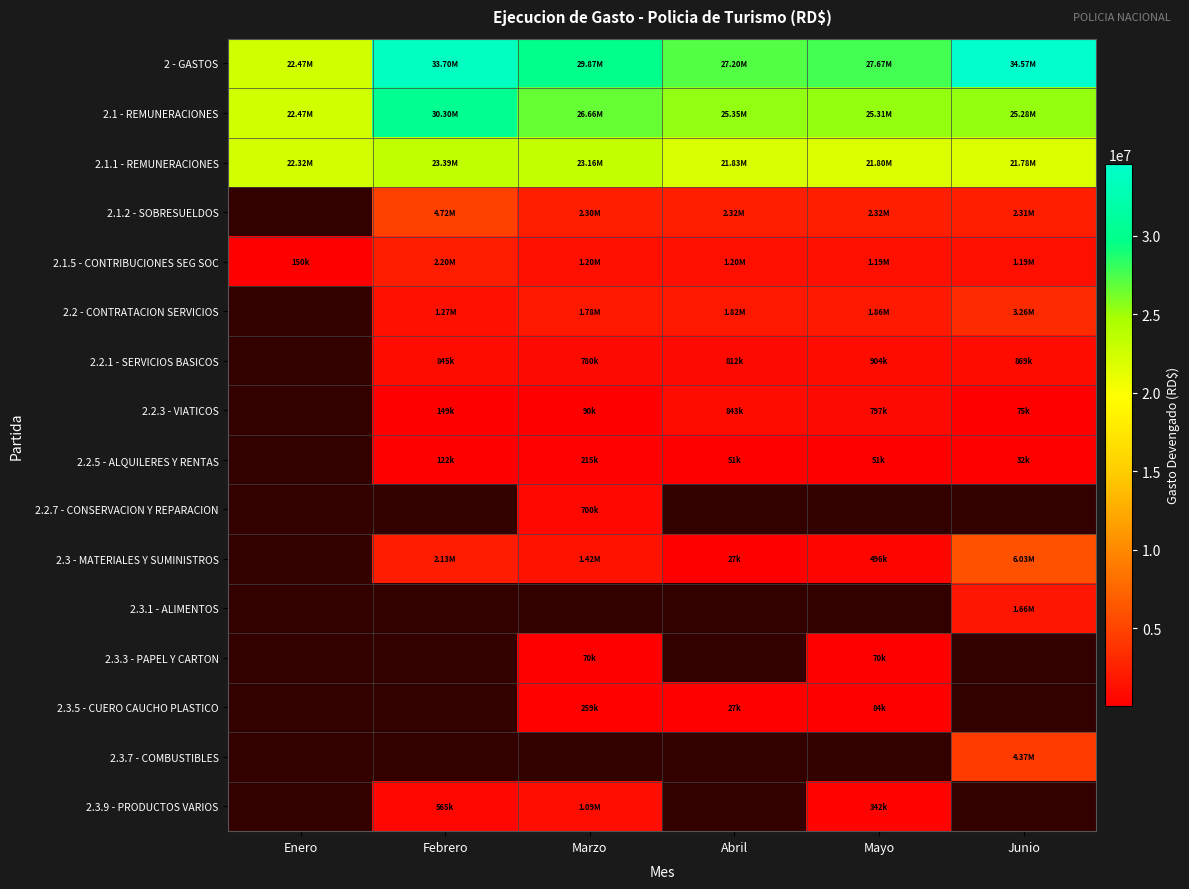

Which category has the lowest value in the 2.3.5 - CUERO CAUCHO PLASTICO series?

Enero